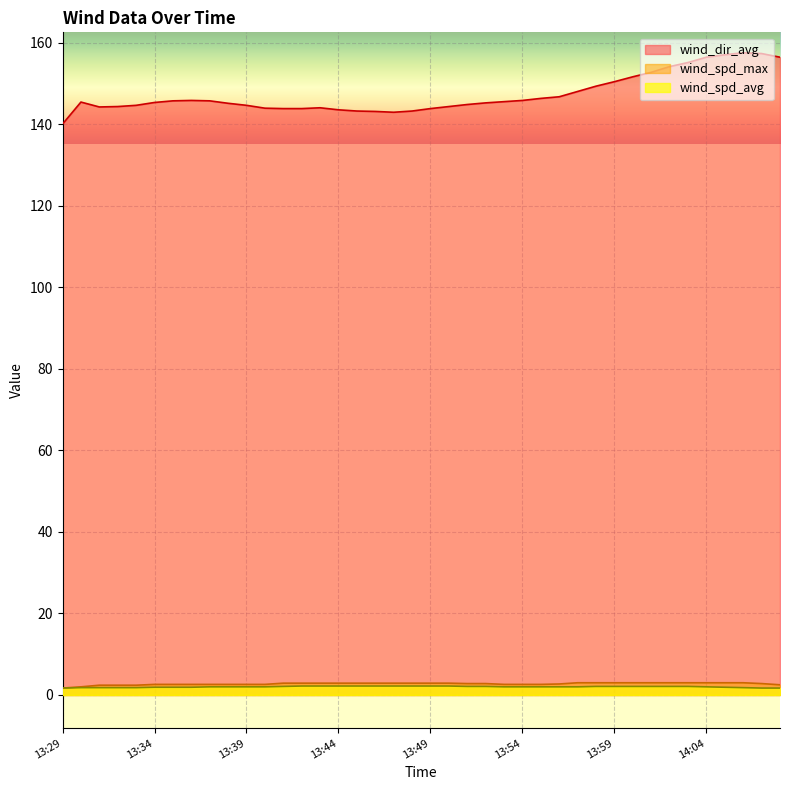

Which series has the largest total across all categories?

wind_dir_avg